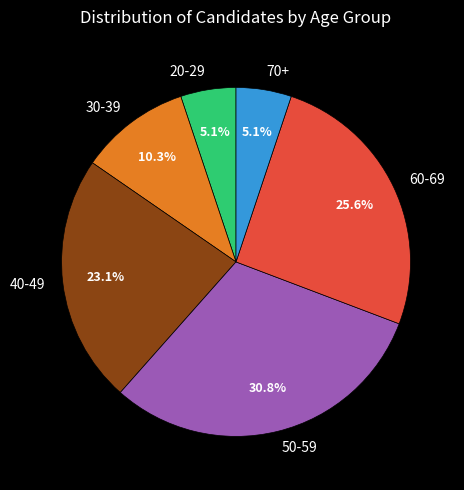

Which category has the biggest portion of the pie?

50-59